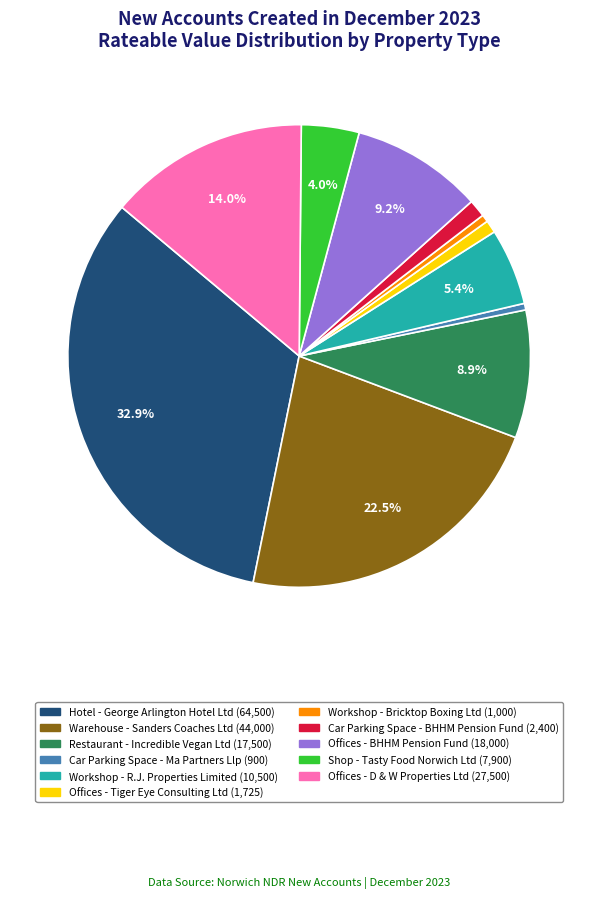

Does any single category account for the majority?

No